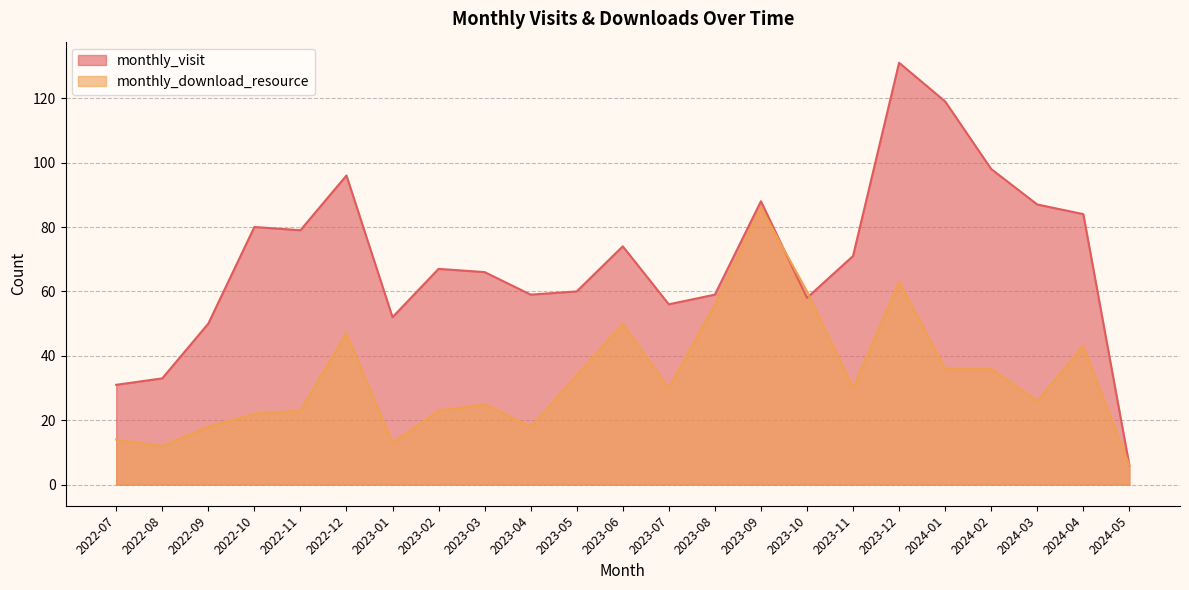

Between which two adjacent categories do monthly_visit and monthly_download_resource first intersect?

2023-09 and 2023-10